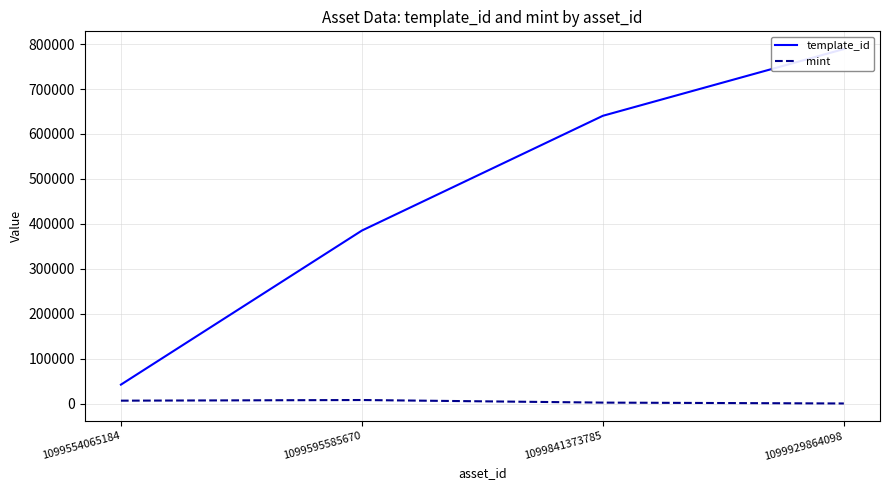

True or false: mint and template_id cross at least once.

False